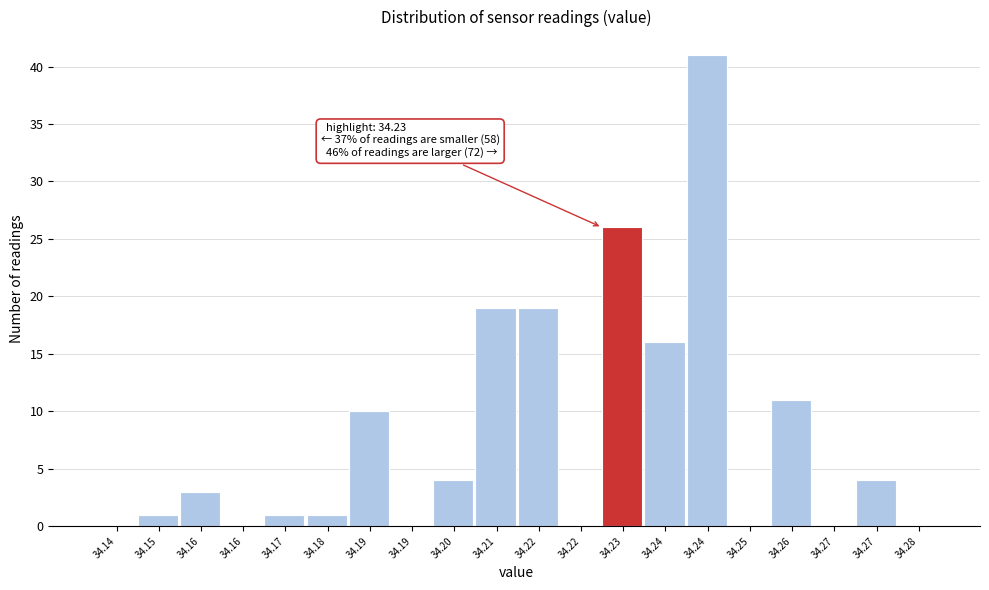

Count the number of categories in the chart.

20